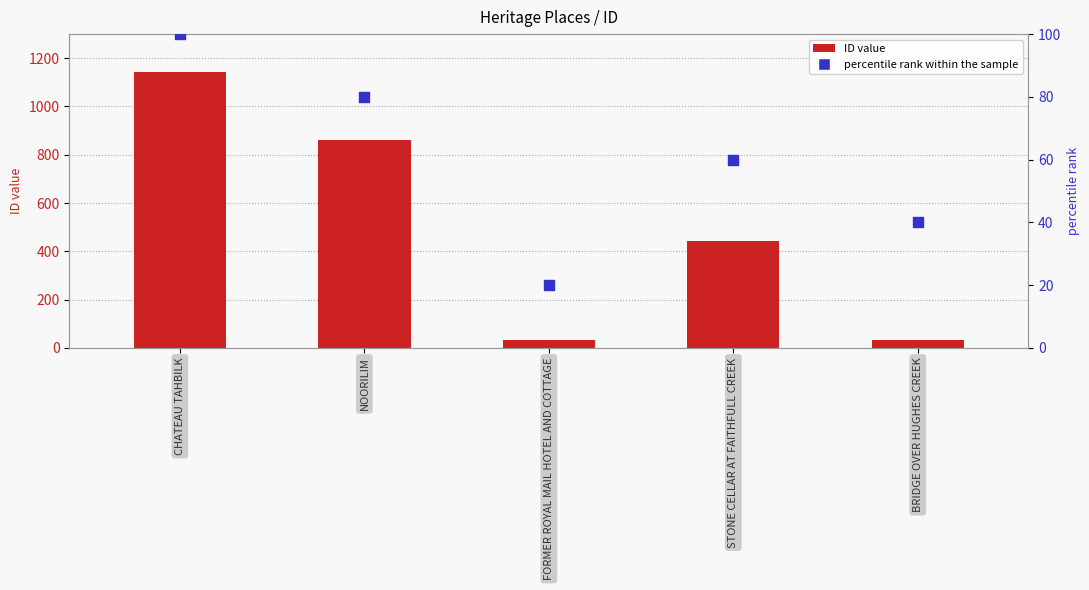

At which category is the sum across all series the highest?

CHATEAU TAHBILK